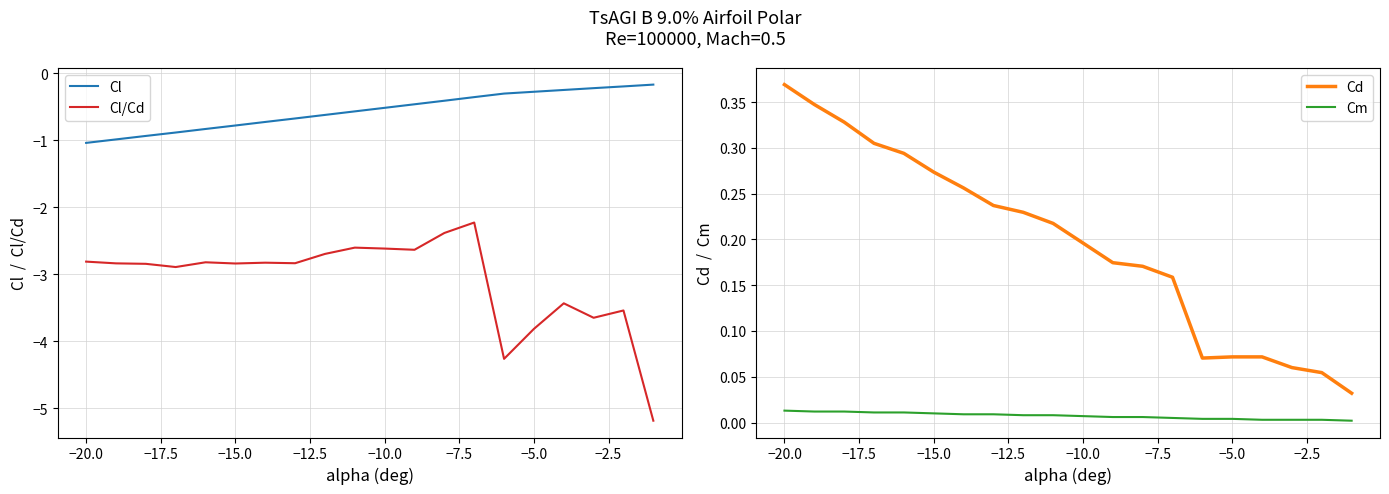

True or false: Cl/Cd and Cl intersect in this chart.

False